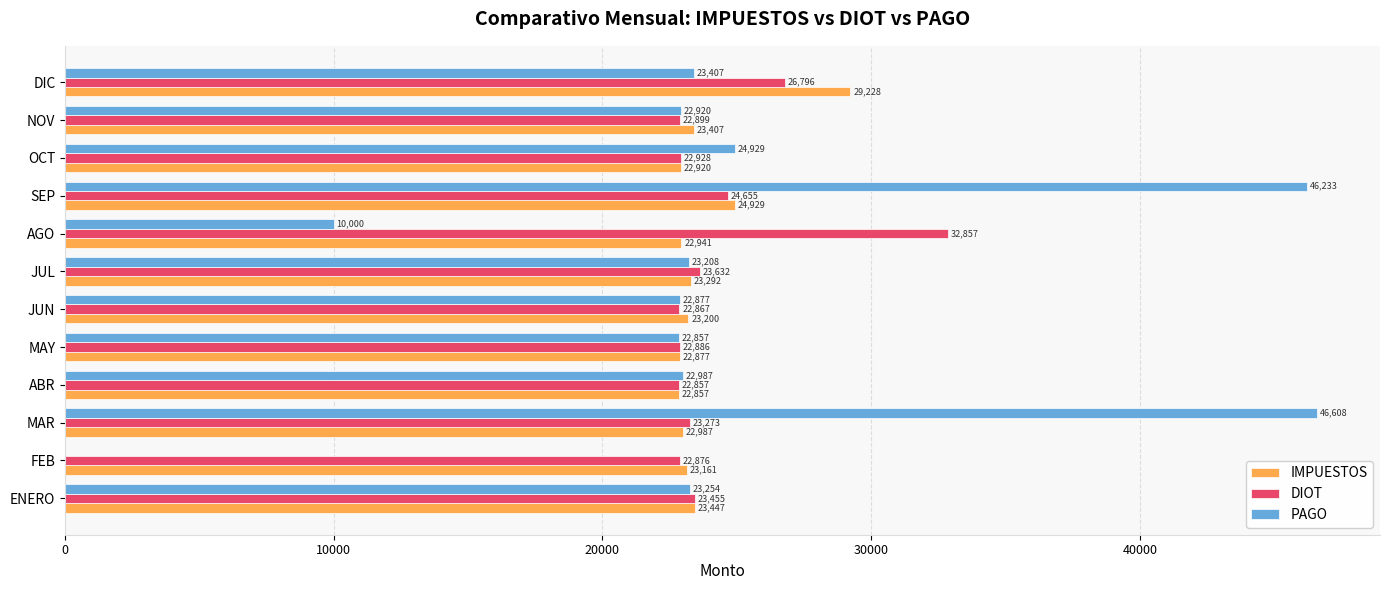

At which category is the sum across all series the highest?

SEP